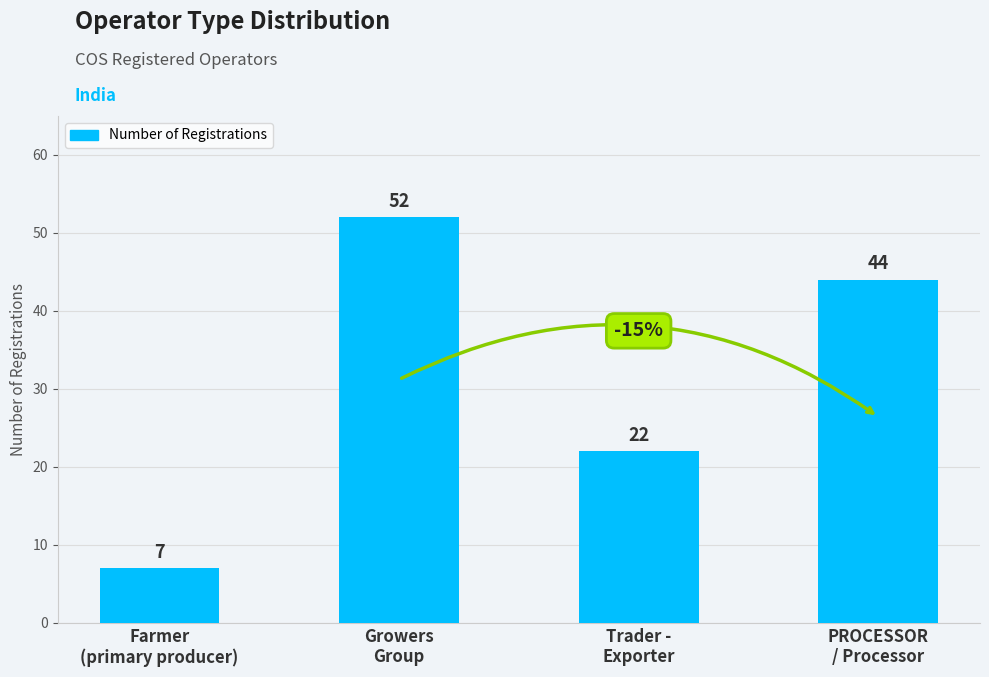

Reading left to right, list all the values displayed in this chart.

Farmer
(primary producer)=7	Growers
Group=52	Trader -
Exporter=22	PROCESSOR
/ Processor=44